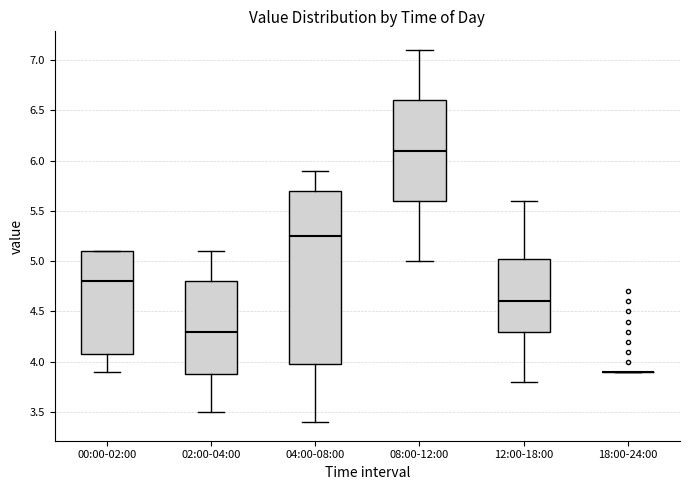

Reading left to right, transcribe this box plot: for each box, give where its median line is, the range the box spans, and where its two whiskers end, as read against the y-axis. The values are not printed on the chart, so give them approximately, as read against the axis.

00:00-02:00: median 4.80, box 4.10 to 5.10, whiskers 3.90 to 5.10
02:00-04:00: median 4.30, box 3.90 to 4.80, whiskers 3.50 to 5.10
04:00-08:00: median 5.25, box 4.00 to 5.70, whiskers 3.40 to 5.90
08:00-12:00: median 6.10, box 5.60 to 6.60, whiskers 5.00 to 7.10
12:00-18:00: median 4.60, box 4.30 to 5.05, whiskers 3.80 to 5.60
18:00-24:00: box collapsed to a line at 3.90, whiskers 3.90 to 3.90